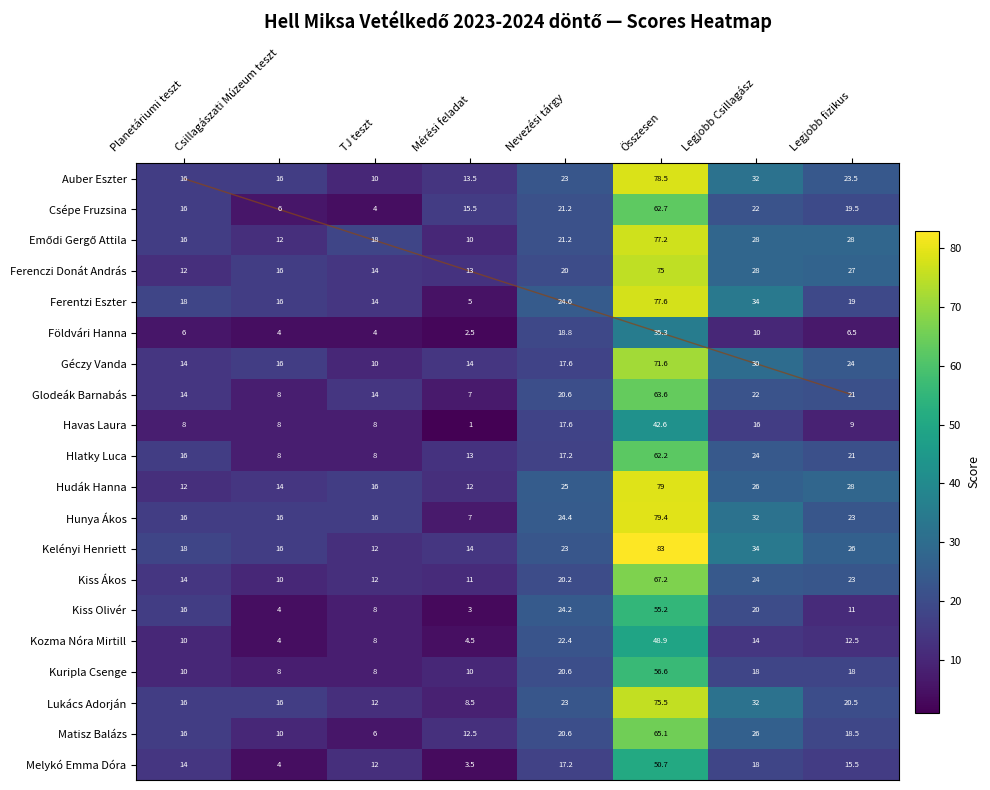

What is the sum of the Lukács Adorján values at Nevezési tárgy and Planetáriumi teszt?

39.0